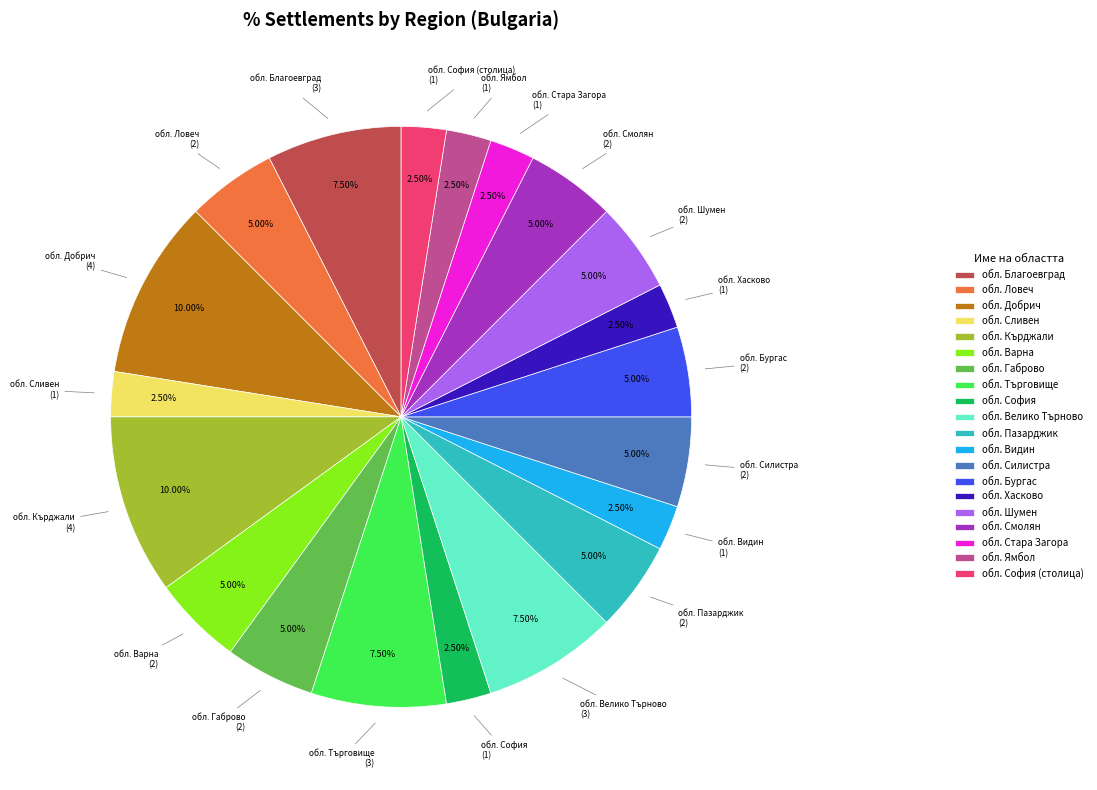

Combined, do обл. Благоевград and обл. Ямбол account for over 50%?

No